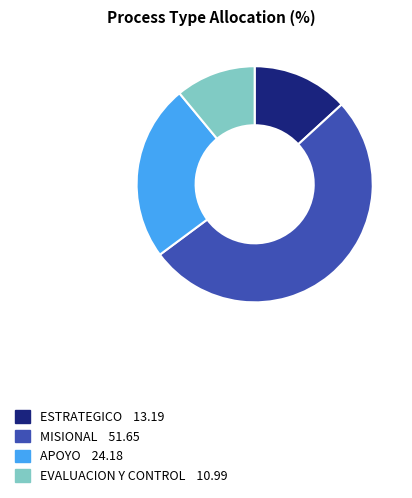

Is MISIONAL the majority of the pie?

Yes